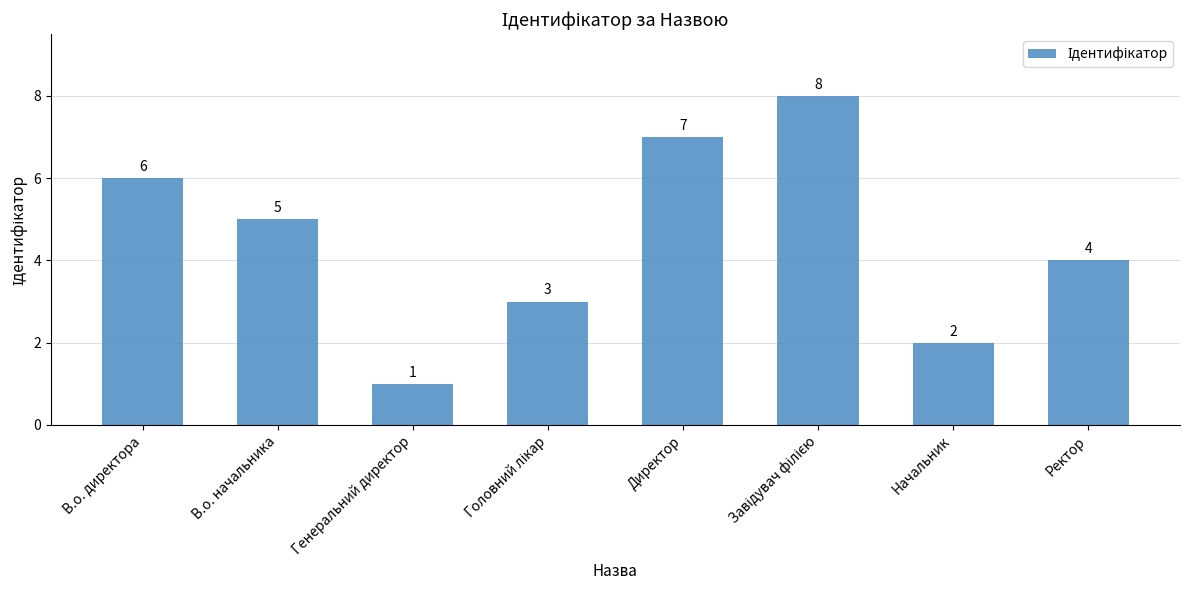

What is the approximate value at В.о. директора?

6